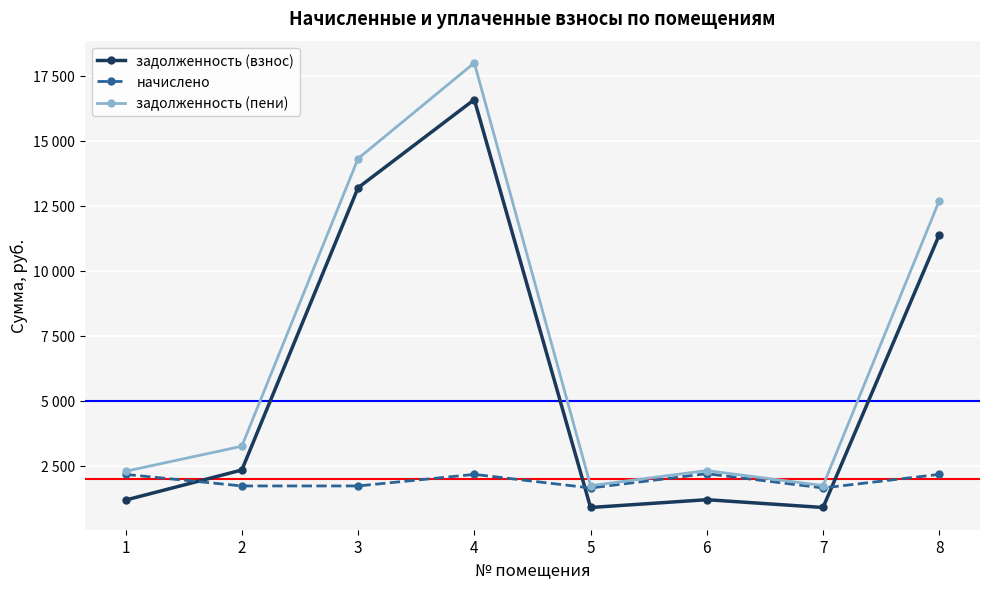

What are all the series names shown in the legend?

задолженность (взнос), начислено, задолженность (пени)